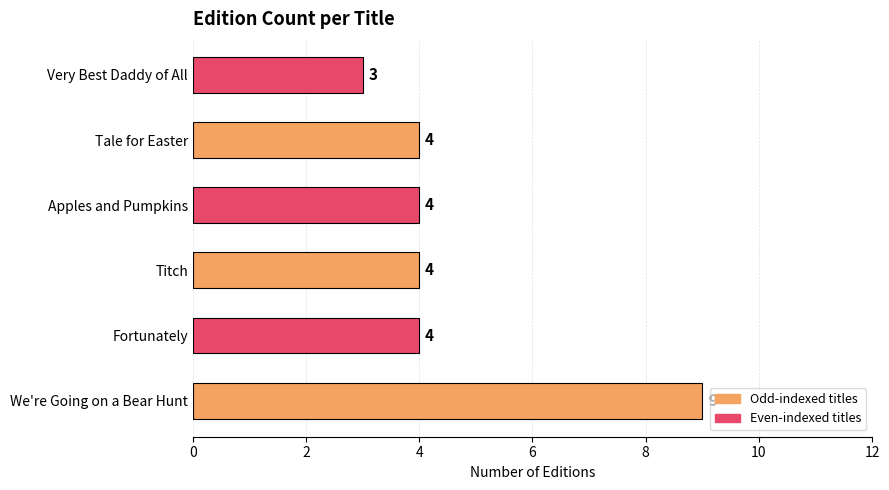

Between Tale for Easter and Very Best Daddy of All, which is larger?

Tale for Easter